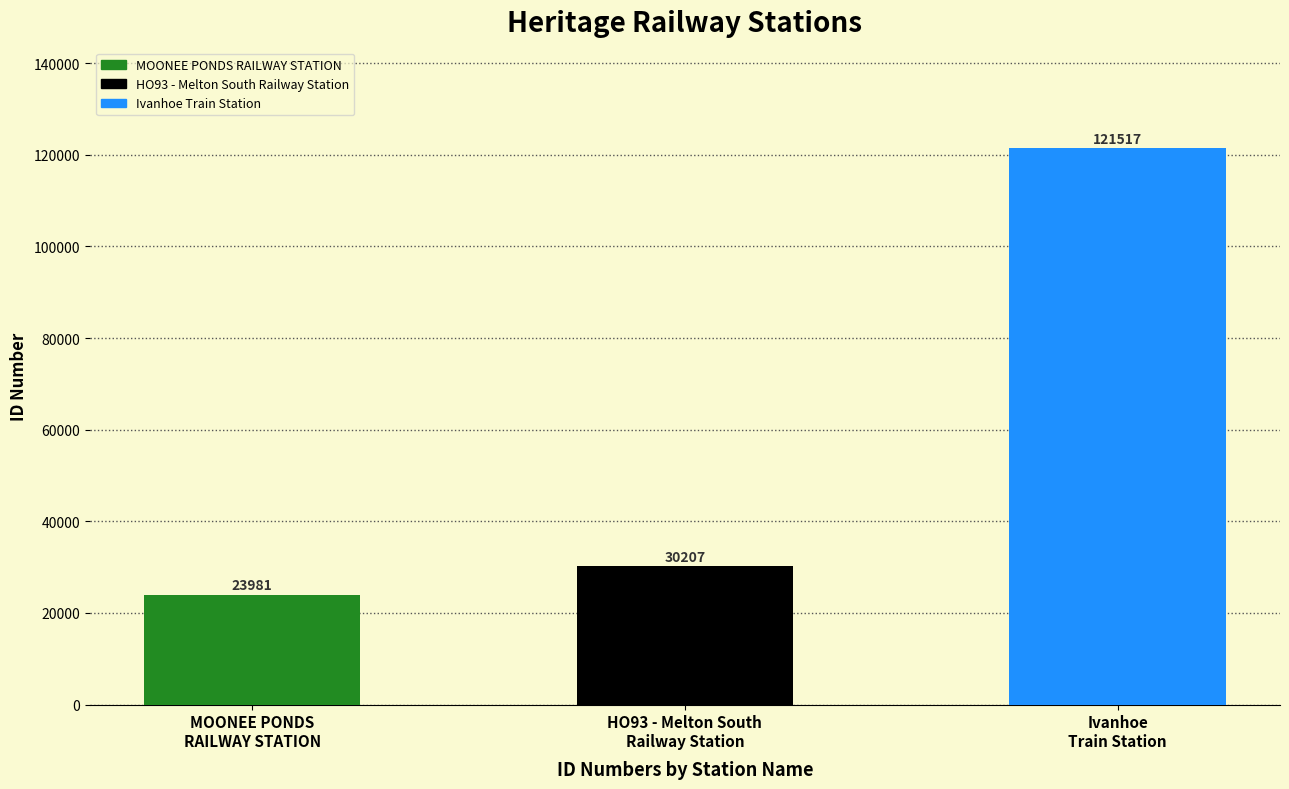

The chart shows a value of 121517 at Ivanhoe
Train Station. True or false?

True